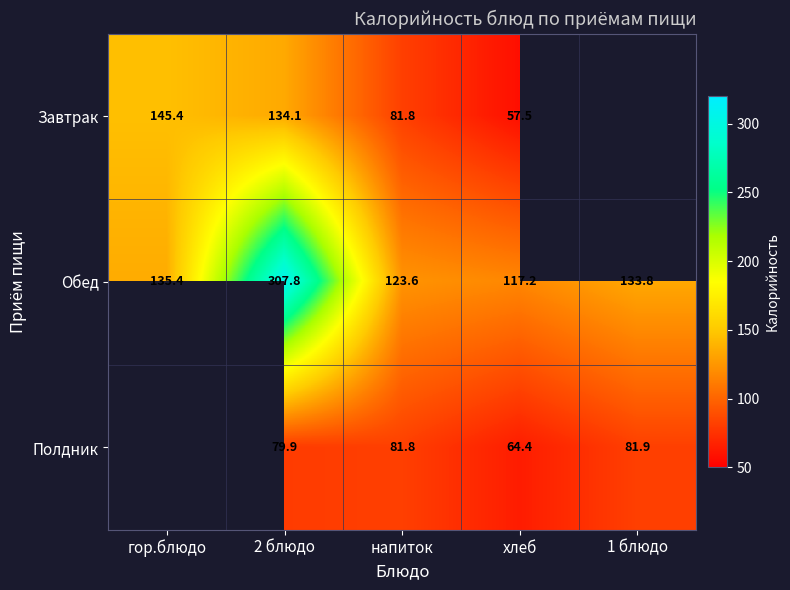

The value of Завтрак at 2 блюдо is 210.0. True or false?

False